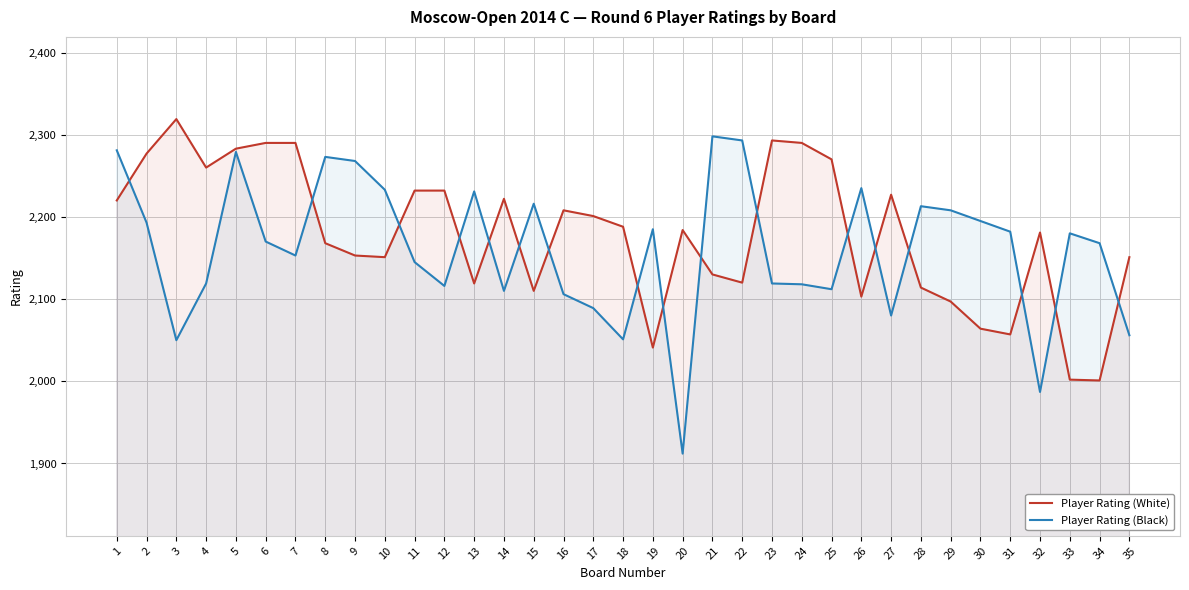

Which series has the largest total across all categories?

Player Rating (White)